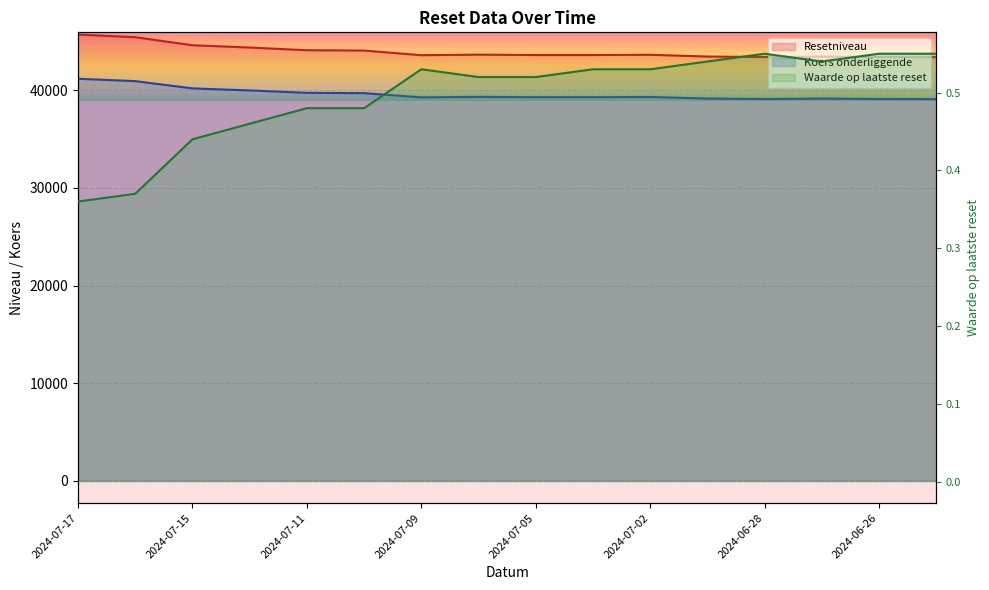

At which category is the sum across all series the highest?

2024-07-17